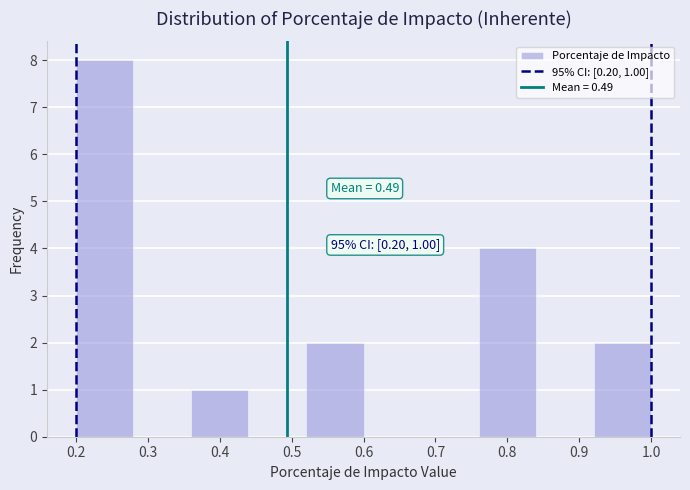

Which range on the x-axis has the tallest bar?

0.20 to 0.28